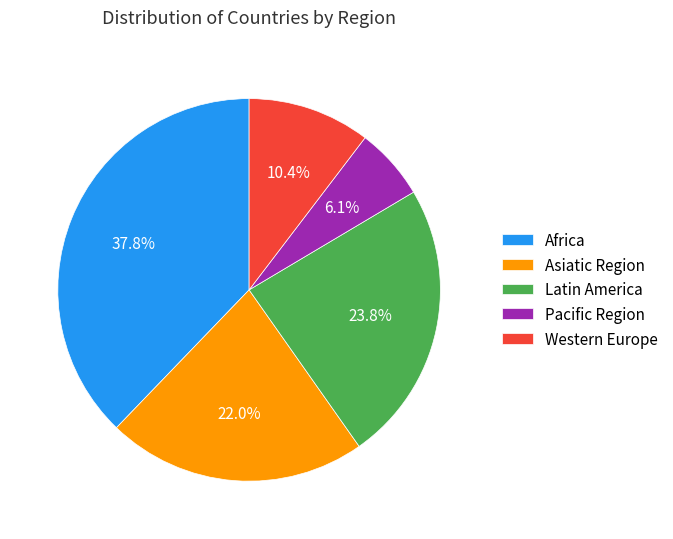

What percentage is the Western Europe slice, to the nearest percent?

10%